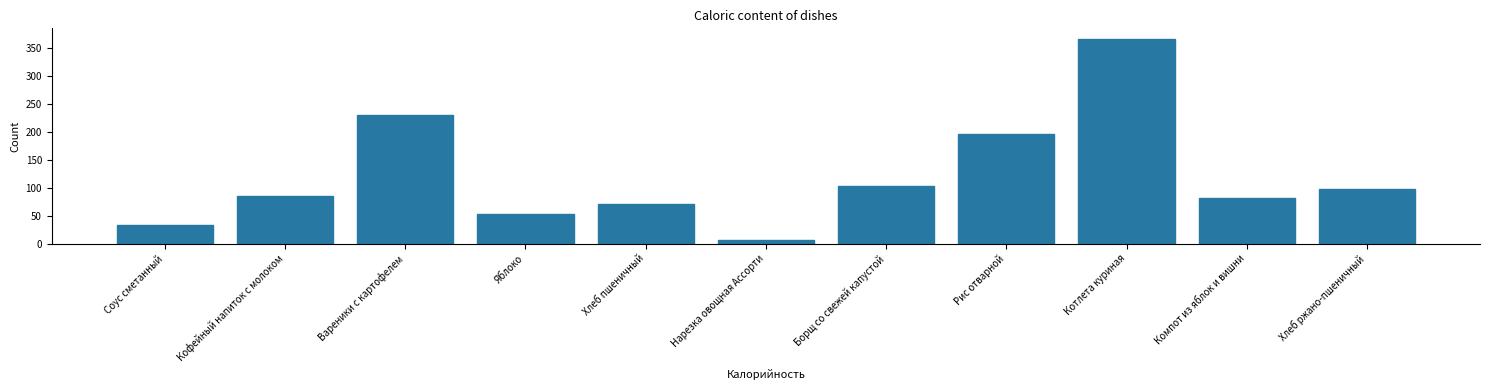

Reading left to right, what are all the values shown in this chart?

33.9	86.0	229.7	53.3	70.3	6.2	103.9	195.8	366.8	82.4	97.8